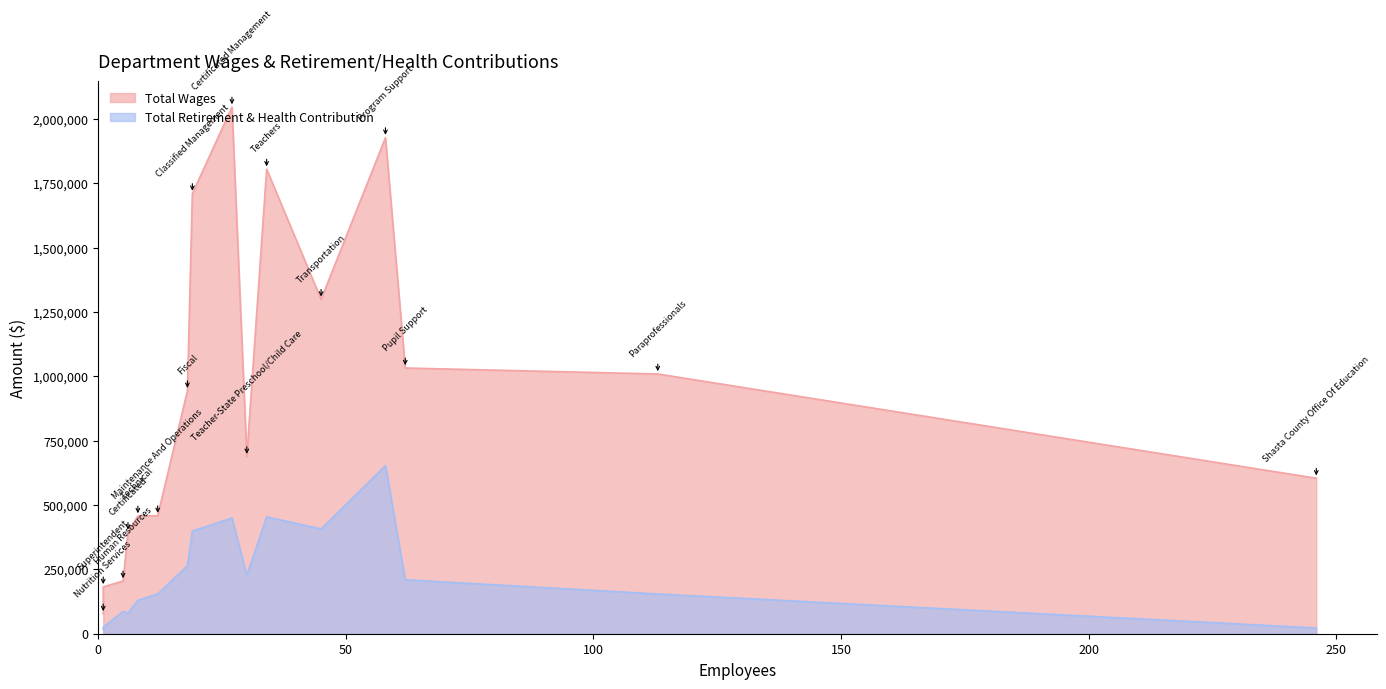

What is the difference between the highest and lowest values at Teachers?

1350791